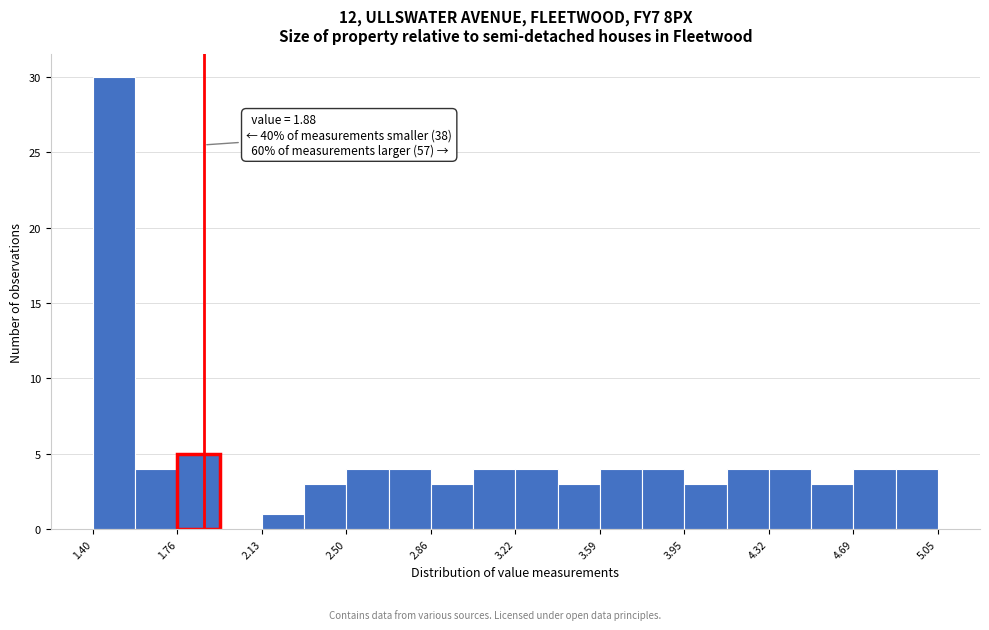

Read against the x-axis, roughly where is the centre of the tallest bar?

1.50